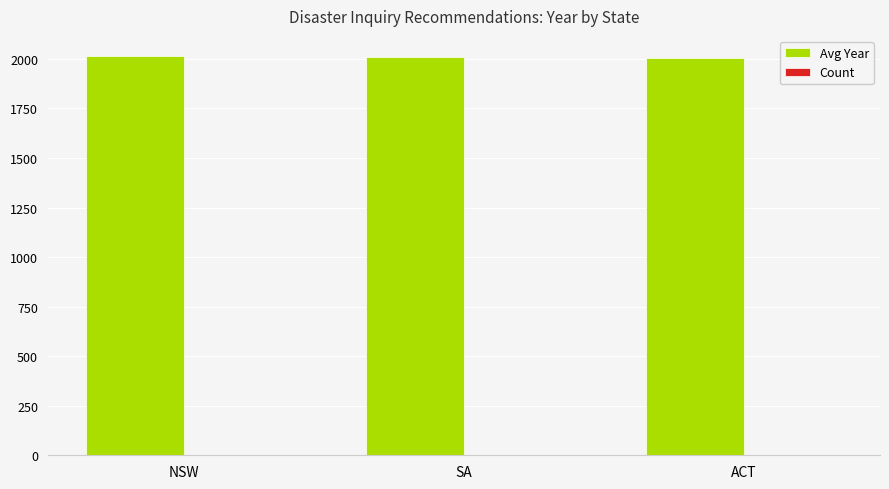

The Avg Year series shows 2008.0 at SA. True or false?

True